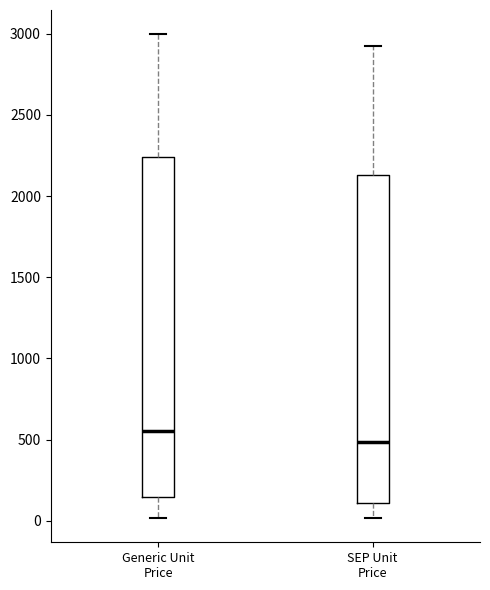

Comparing the boxes themselves (not the whiskers), which one is the tallest?

Generic Unit Price